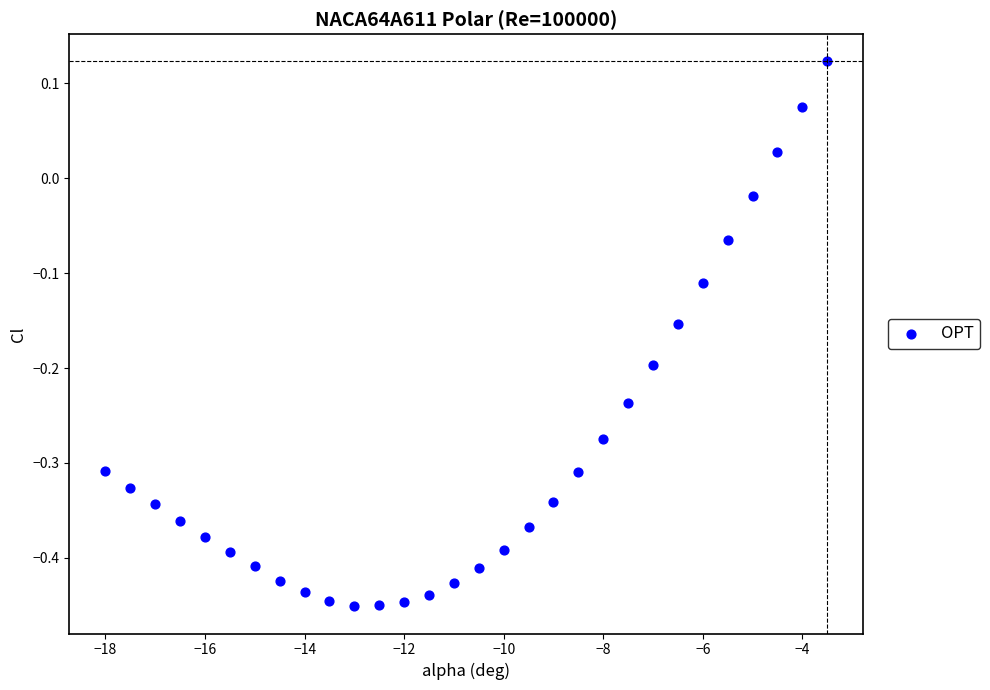

What is the range of X values (max minus min)?

14.5